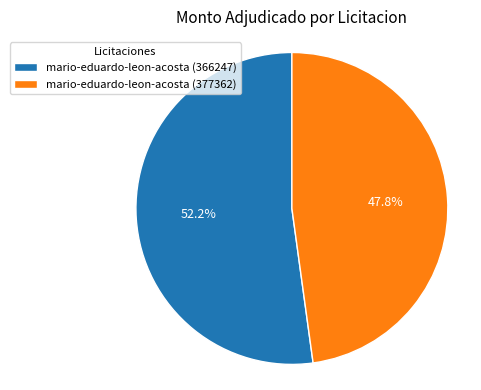

To the nearest percent, what is the difference between the mario-eduardo-leon-acosta (377362) and mario-eduardo-leon-acosta (366247) slice percentages?

4%